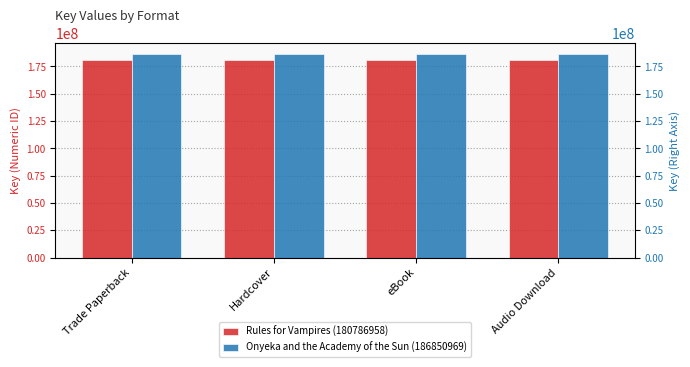

At which category is the sum across all series the highest?

Trade Paperback